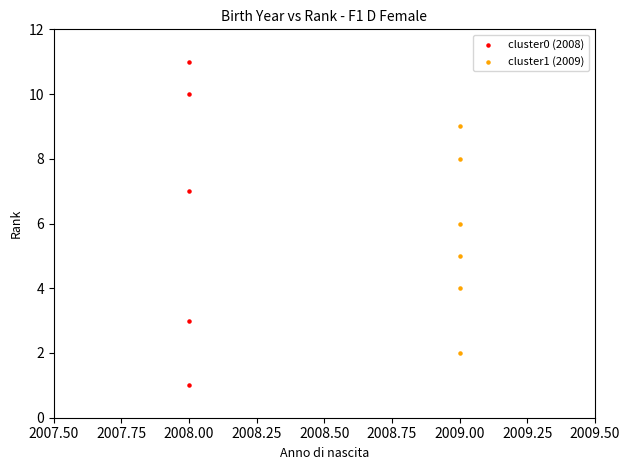

Which series contains the lowest Y value?

cluster0 (2008)